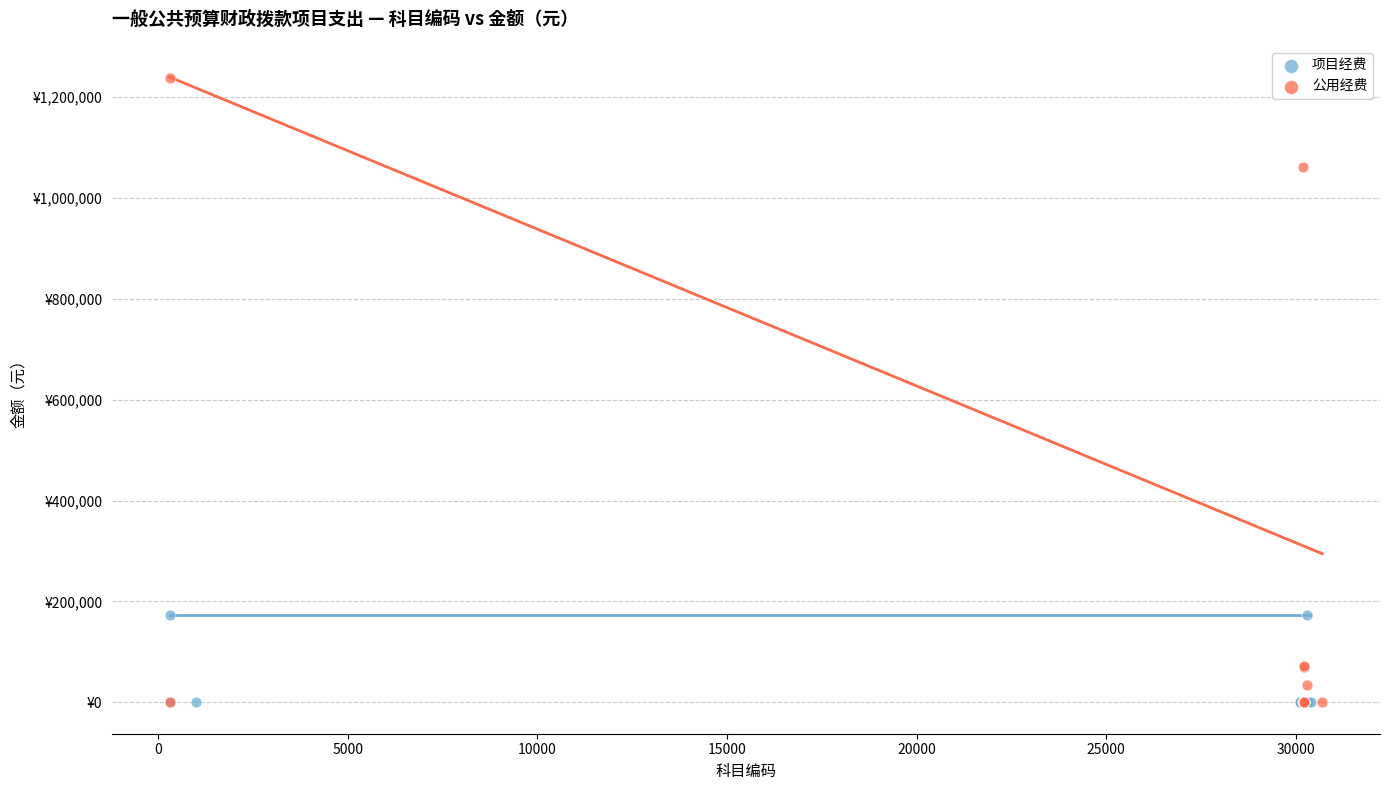

What are all the series names shown in the legend?

项目经费, 公用经费